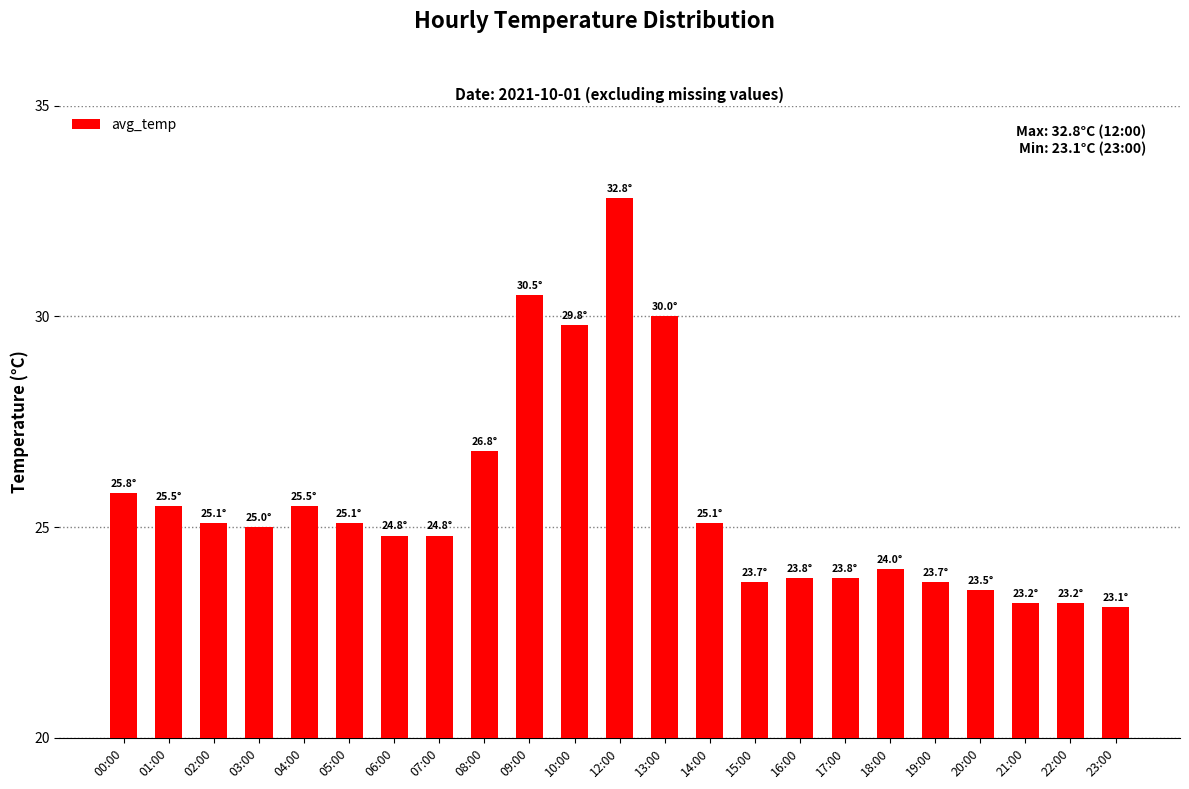

What is the difference between the values at 19:00 and 12:00?

9.1